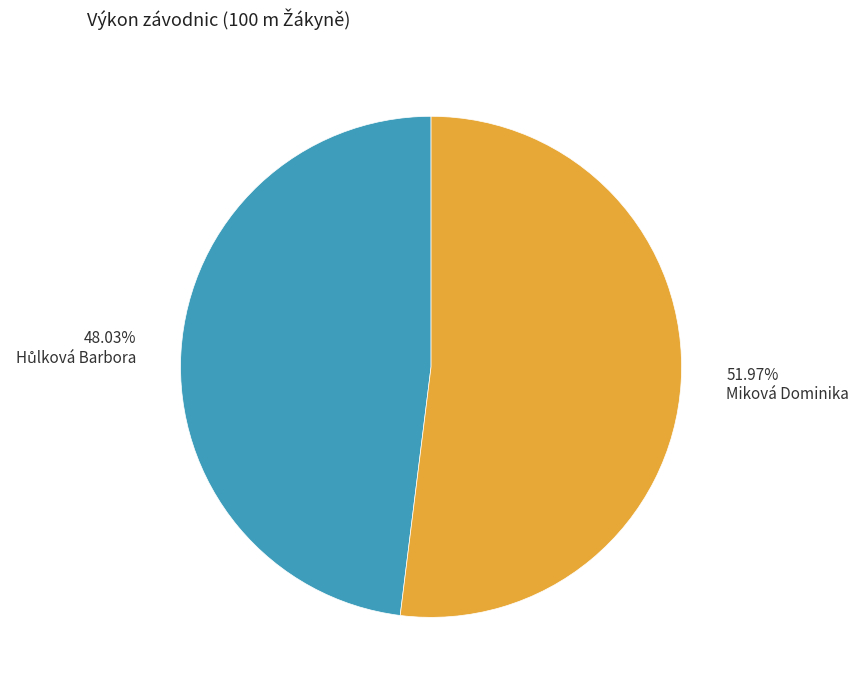

Count the number of slices in the pie.

2